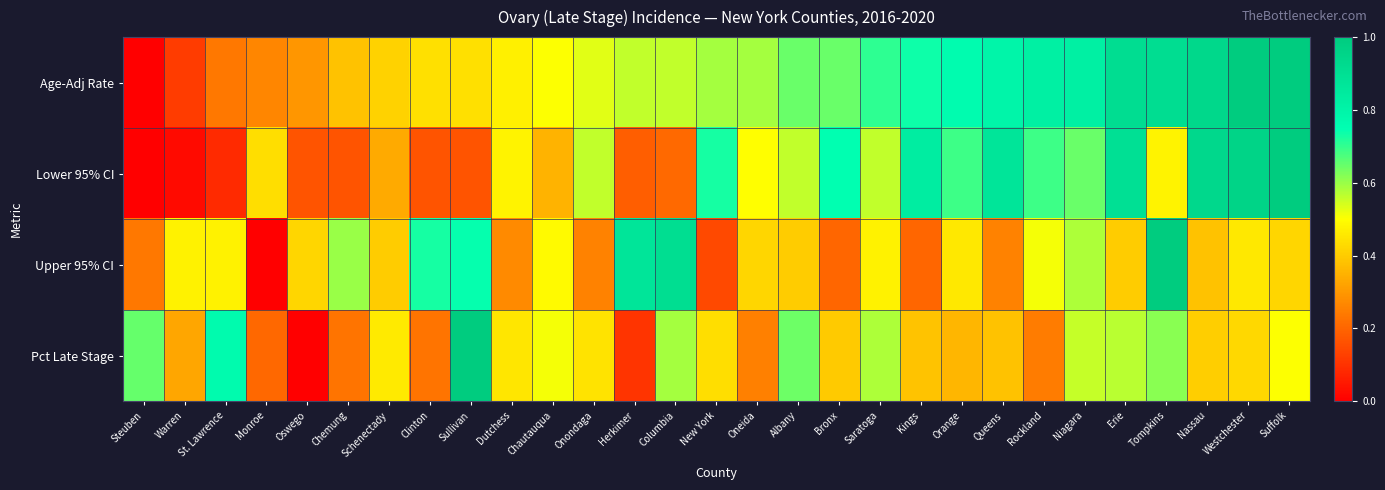

Reading left to right, what are all the values shown in this chart?

Age-Adj Rate: Steuben=0.0	Warren=0.1	St. Lawrence=0.2	Monroe=0.3	Oswego=0.3	Chemung=0.4	Schenectady=0.4	Clinton=0.4	Sullivan=0.4	Dutchess=0.5	Chautauqua=0.5	Onondaga=0.5	Herkimer=0.6	Columbia=0.6	New York=0.6	Oneida=0.6	Albany=0.6	Bronx=0.6	Saratoga=0.7	Kings=0.7	Orange=0.8	Queens=0.8	Rockland=0.8	Niagara=0.8	Erie=0.9	Tompkins=0.9	Nassau=0.9	Westchester=1.0	Suffolk=1.0
Lower 95% CI: Steuben=0.0	Warren=0.0	St. Lawrence=0.1	Monroe=0.4	Oswego=0.2	Chemung=0.2	Schenectady=0.3	Clinton=0.2	Sullivan=0.2	Dutchess=0.5	Chautauqua=0.4	Onondaga=0.6	Herkimer=0.2	Columbia=0.2	New York=0.7	Oneida=0.5	Albany=0.6	Bronx=0.7	Saratoga=0.6	Kings=0.8	Orange=0.7	Queens=0.9	Rockland=0.7	Niagara=0.6	Erie=0.9	Tompkins=0.5	Nassau=0.9	Westchester=1.0	Suffolk=1.0
Upper 95% CI: Steuben=0.2	Warren=0.5	St. Lawrence=0.5	Monroe=0.0	Oswego=0.4	Chemung=0.6	Schenectady=0.4	Clinton=0.7	Sullivan=0.7	Dutchess=0.3	Chautauqua=0.5	Onondaga=0.3	Herkimer=0.9	Columbia=0.9	New York=0.1	Oneida=0.4	Albany=0.4	Bronx=0.2	Saratoga=0.5	Kings=0.2	Orange=0.5	Queens=0.3	Rockland=0.5	Niagara=0.6	Erie=0.4	Tompkins=1.0	Nassau=0.4	Westchester=0.5	Suffolk=0.4
Pct Late Stage: Steuben=0.7	Warren=0.3	St. Lawrence=0.8	Monroe=0.2	Oswego=0.0	Chemung=0.2	Schenectady=0.5	Clinton=0.2	Sullivan=1.0	Dutchess=0.5	Chautauqua=0.5	Onondaga=0.4	Herkimer=0.1	Columbia=0.6	New York=0.4	Oneida=0.3	Albany=0.6	Bronx=0.4	Saratoga=0.6	Kings=0.4	Orange=0.4	Queens=0.4	Rockland=0.2	Niagara=0.6	Erie=0.6	Tompkins=0.6	Nassau=0.4	Westchester=0.4	Suffolk=0.5